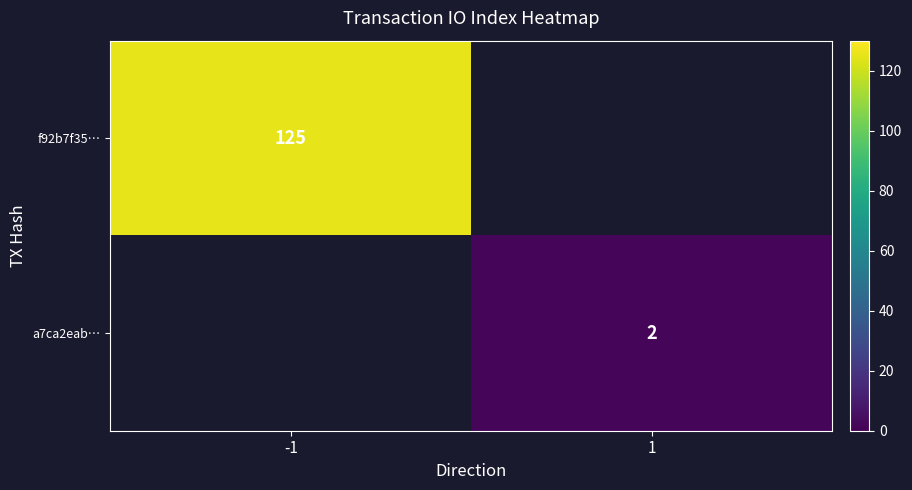

Is it true that a7ca2eab… equals 2 at 1?

True